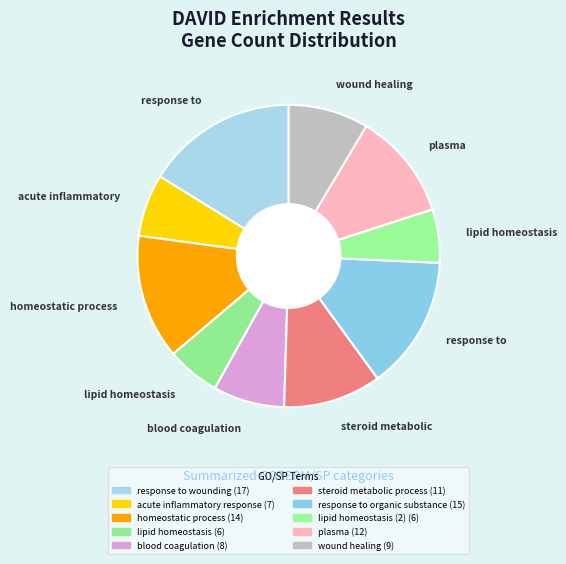

Rank the categories by value from lowest to highest.

lipid homeostasis, lipid homeostasis (2), acute inflammatory response, blood coagulation, wound healing, steroid metabolic process, plasma, homeostatic process, response to organic substance, response to wounding